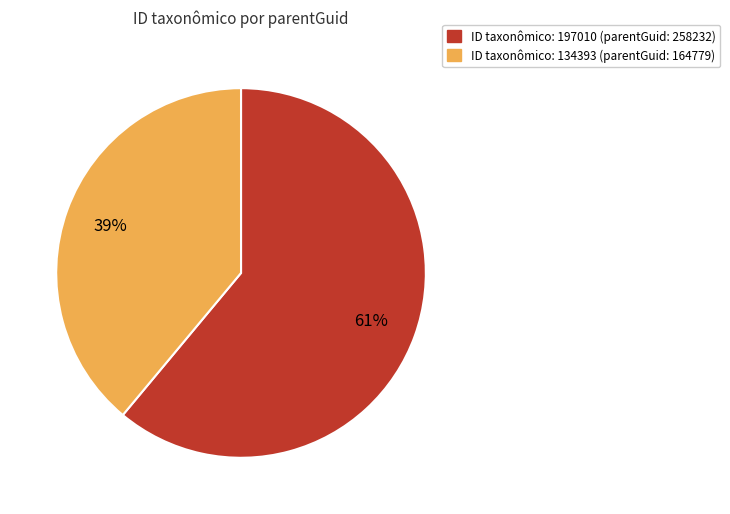

Is there any slice that represents more than half of the pie?

Yes